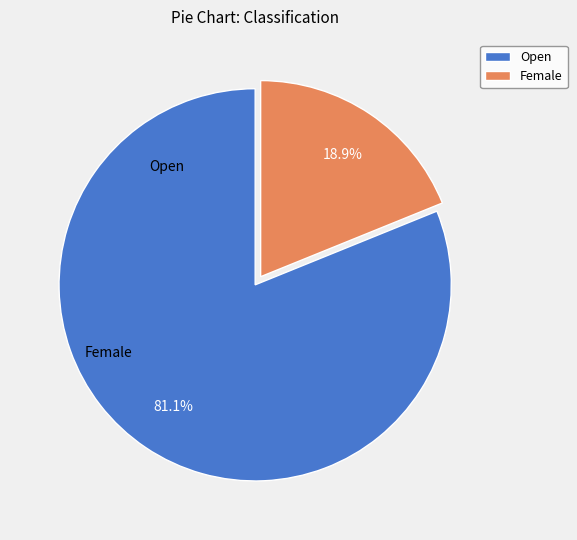

How much of the chart is everything except Open?

18.9%